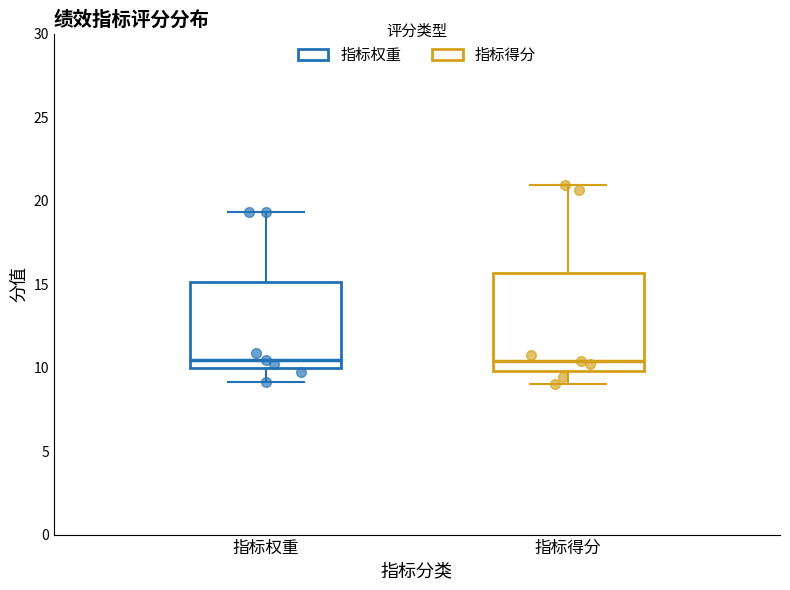

Reading left to right, read every box against the y-axis: the position of its median line, the range the box covers, and the ends of its whiskers. The values are not printed on the chart, so give them approximately, as read against the axis.

指标权重: median 10.5, box 10.0 to 15.0, whiskers 9.0 to 19.5
指标得分: median 10.5, box 10.0 to 15.5, whiskers 9.0 to 21.0